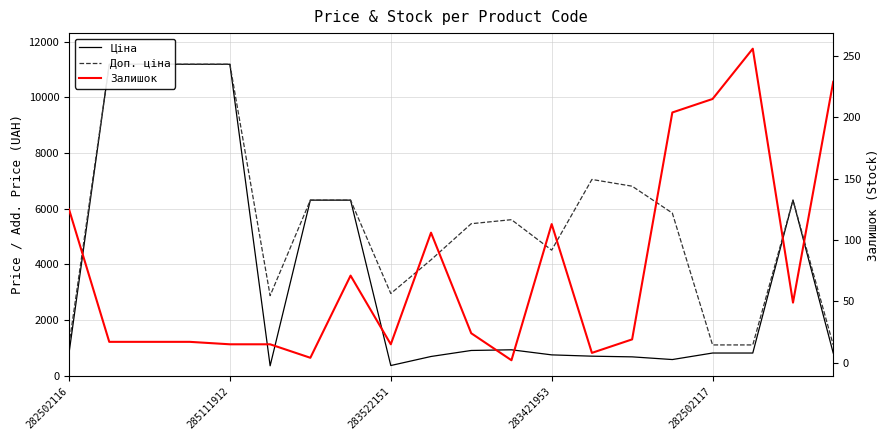

Which category has the highest value in the Ціна series?

285111912